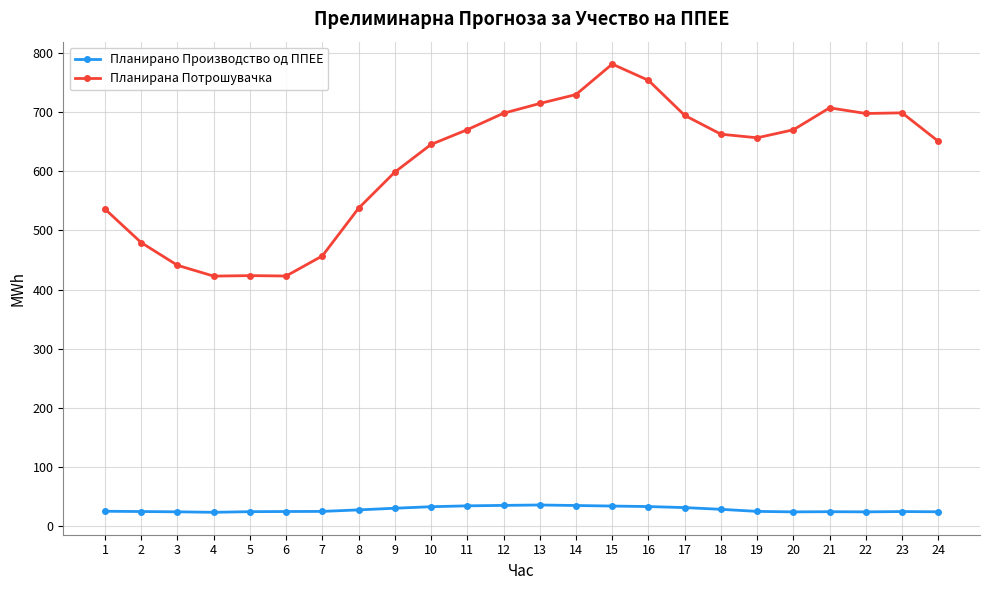

What is the average value of the Планирана Потрошувачка series?

614.7